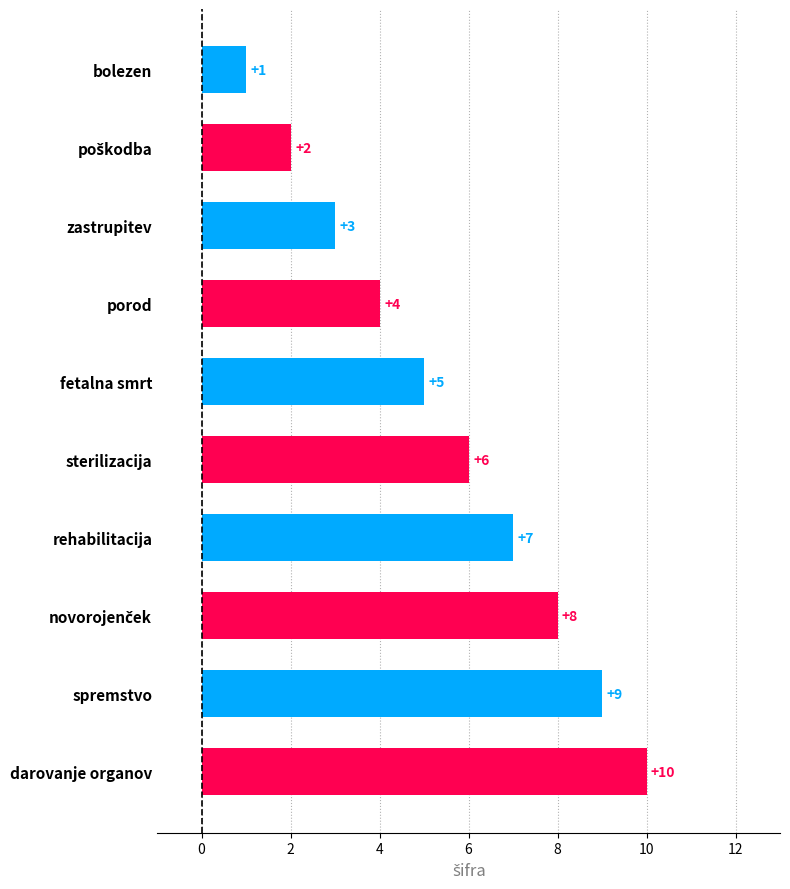

The chart shows a value of 1 at zastrupitev. True or false?

False